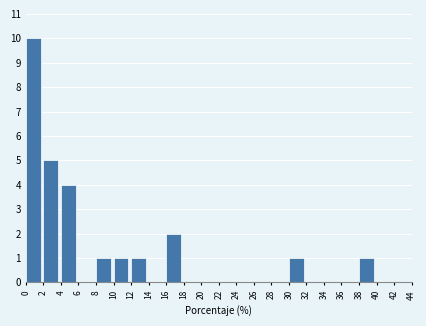

Which range on the x-axis has the tallest bar?

0 to 2